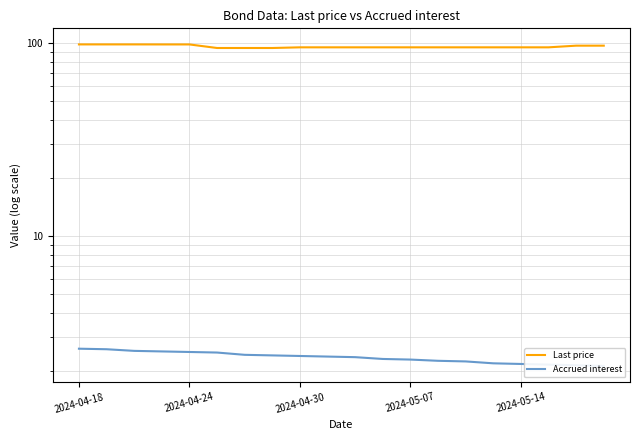

True or false: Last price and Accrued interest intersect in this chart.

False